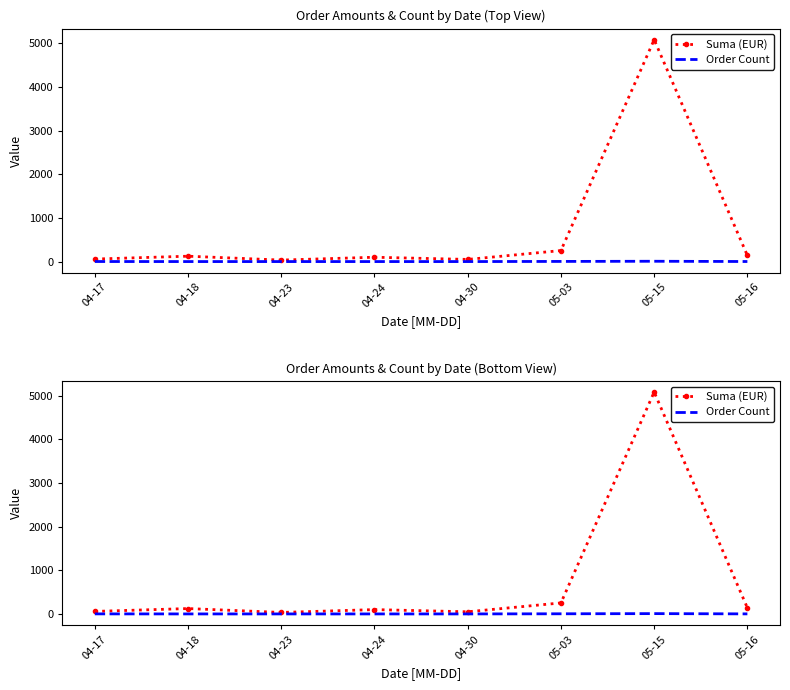

What is the difference between the second highest and second lowest values in the Order Count series?

3.0